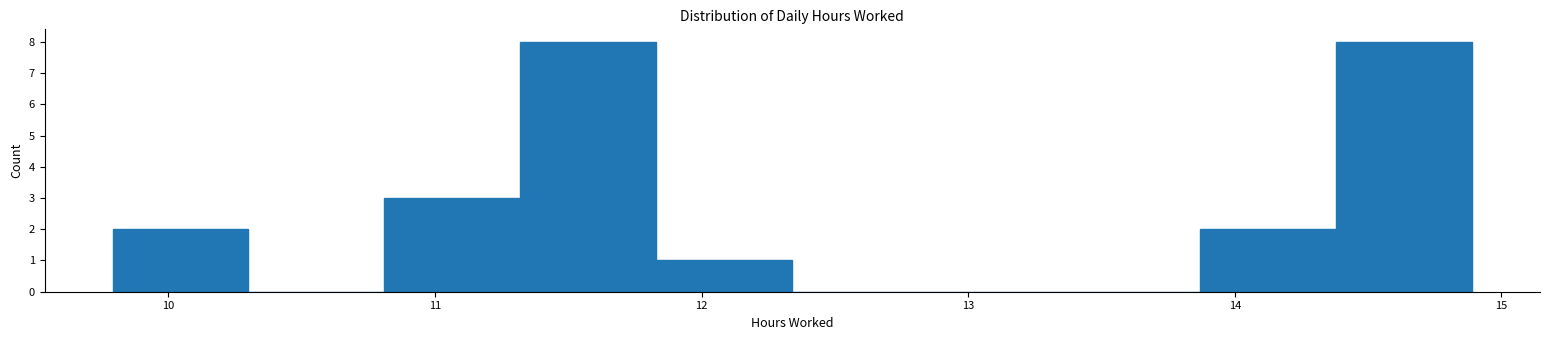

Reading left to right, list every bar in this chart as the range it spans on the x-axis followed by its height. Neither the bar edges nor the heights are printed on the chart, so give them approximately, as read against the axes.

9.79 to 10.30: 2
10.30 to 10.81: 0
10.81 to 11.32: 3
11.32 to 11.83: 8
11.83 to 12.34: 1
12.34 to 12.85: 0
12.85 to 13.36: 0
13.36 to 13.87: 0
13.87 to 14.38: 2
14.38 to 14.89: 8